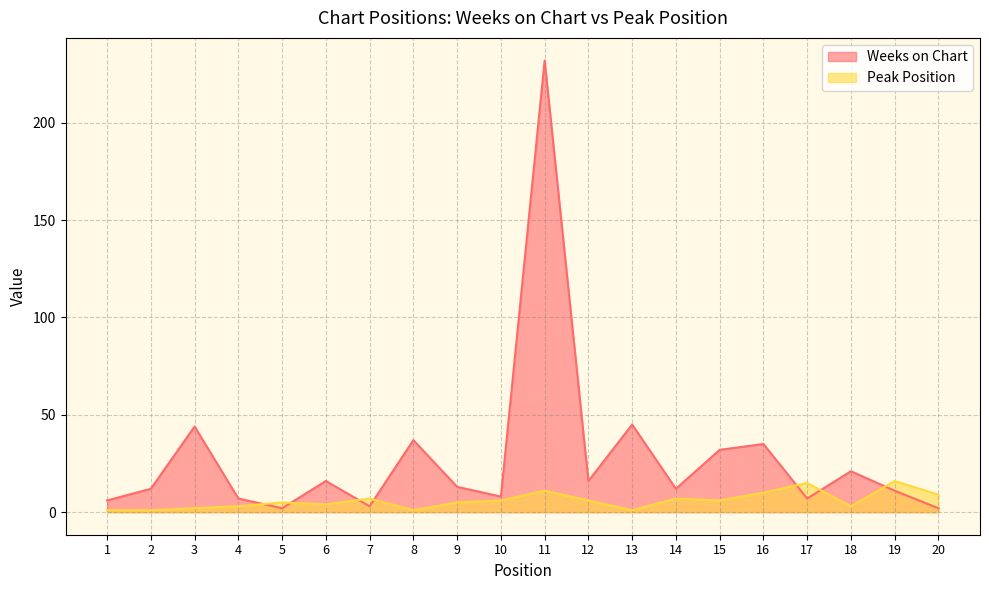

How many data points does each series have?

20